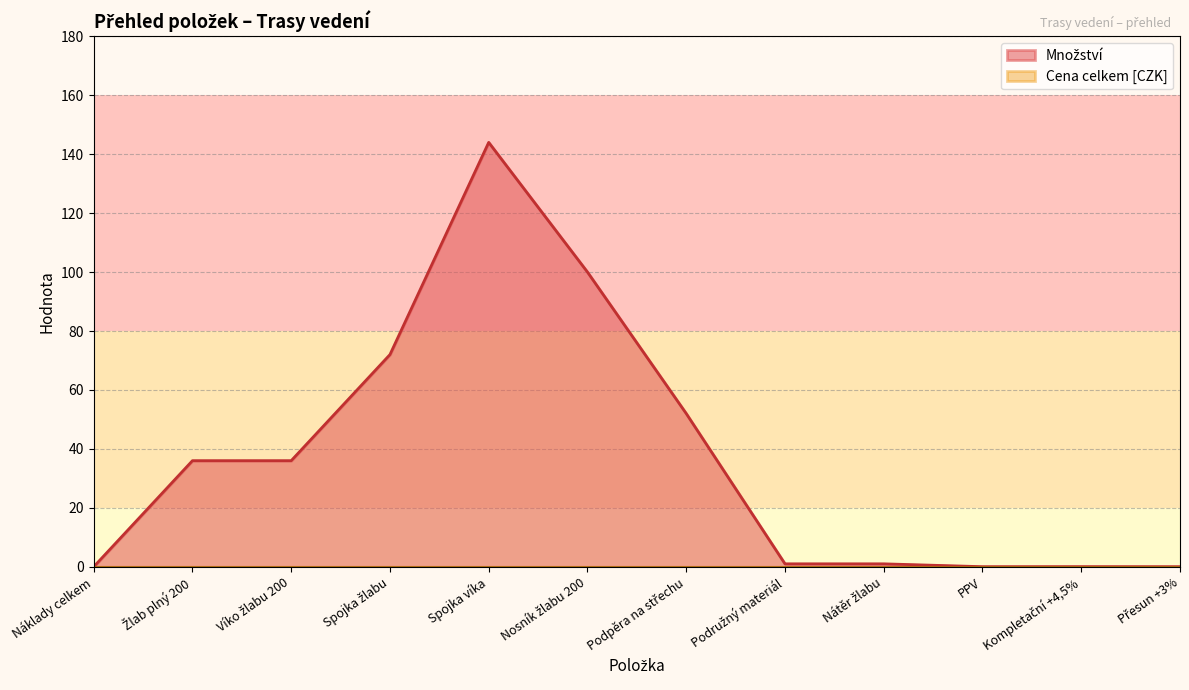

Does the chart have visible grid lines?

Yes